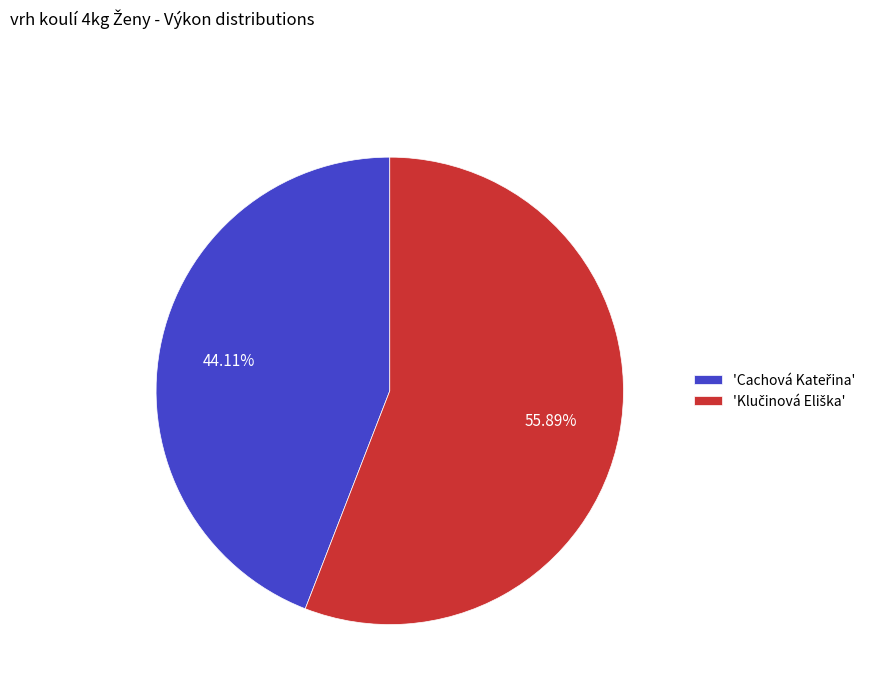

Does any single category account for the majority?

Yes